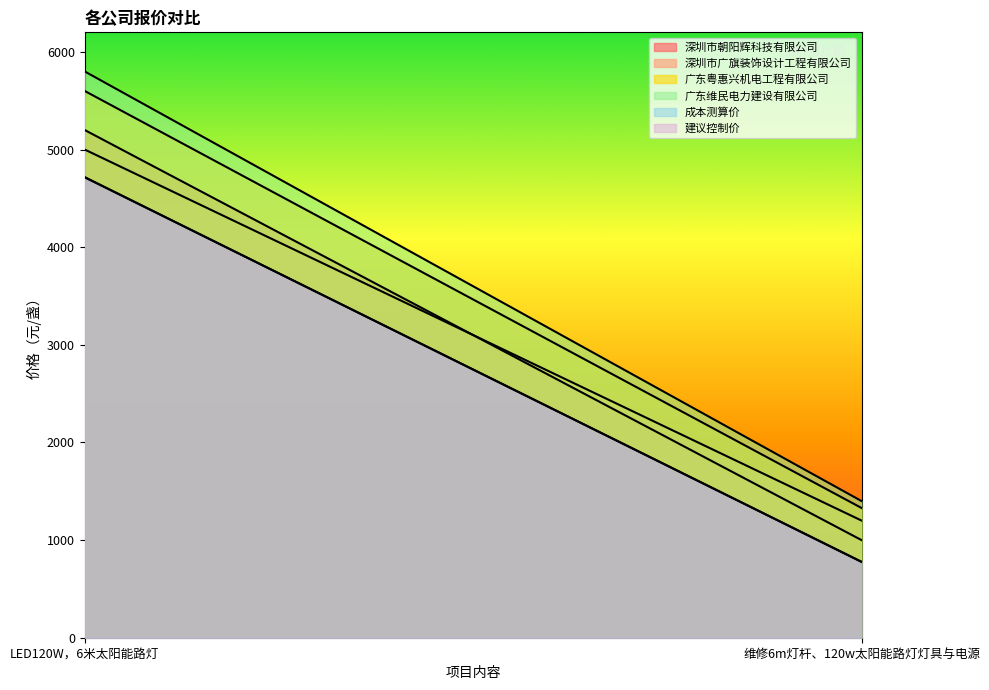

What position from the left is LED120W，6米太阳能路灯?

1